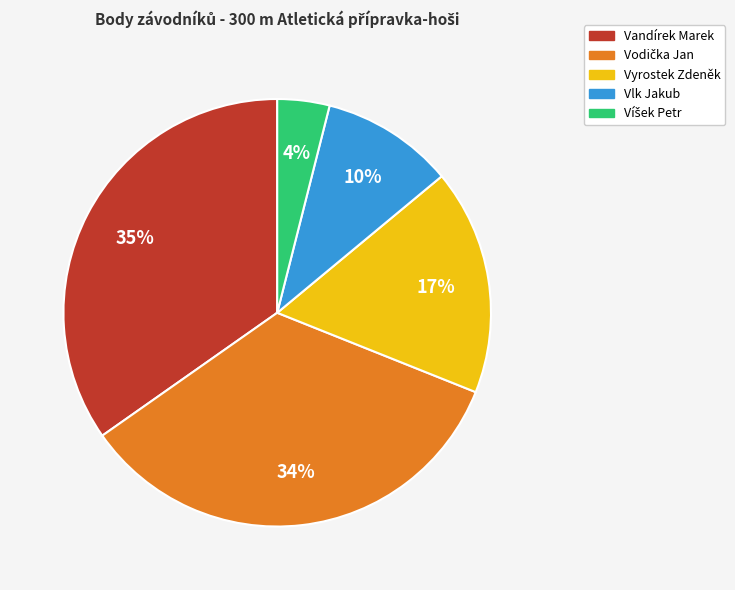

What percentage is the Vyrostek Zdeněk slice, to the nearest percent?

17%